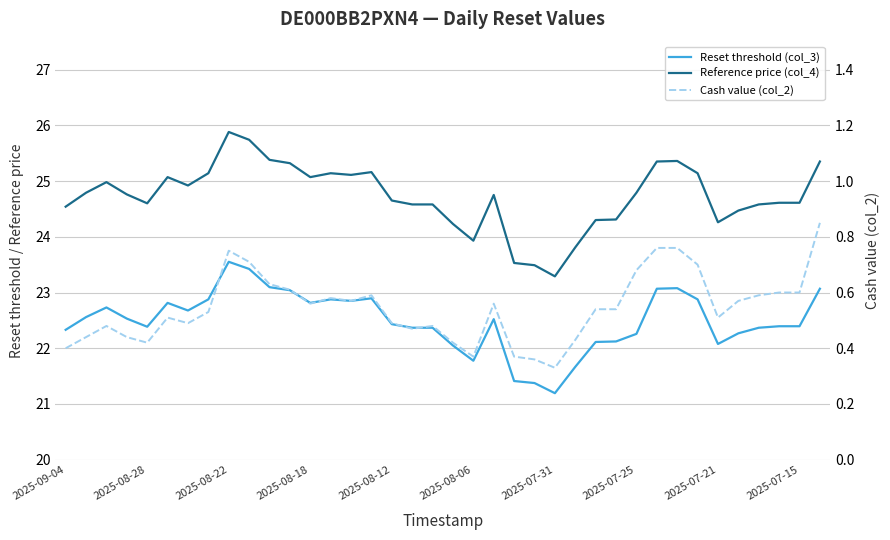

Rank the series at 2025-07-31 from highest to lowest value.

Reference price (col_4), Reset threshold (col_3), Cash value (col_2)